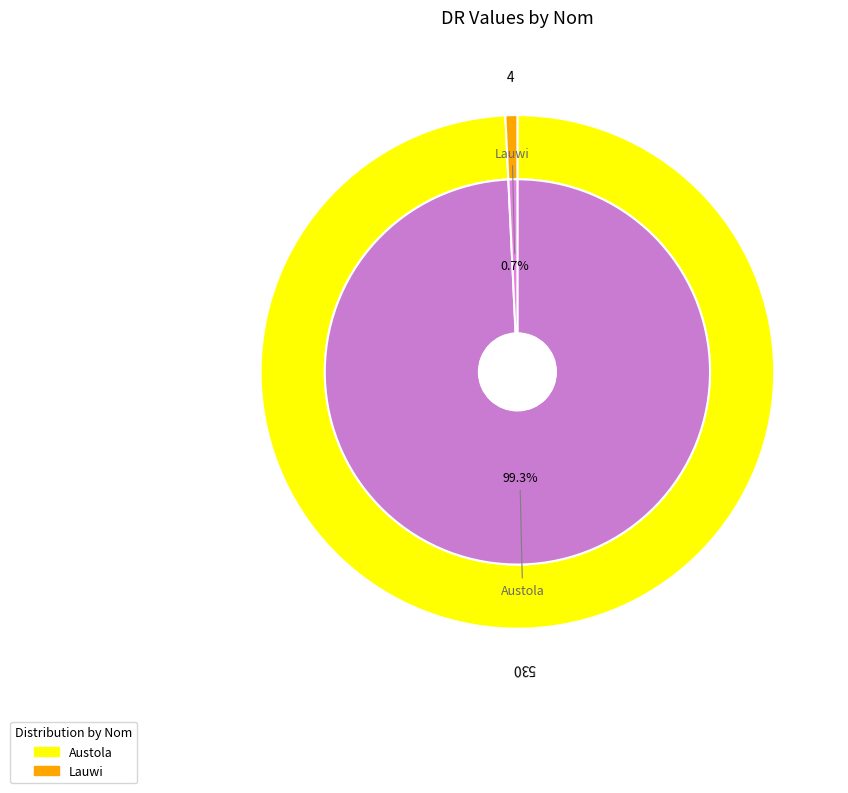

To the nearest percent, what is the difference between the Austola and Lauwi slice percentages?

99%